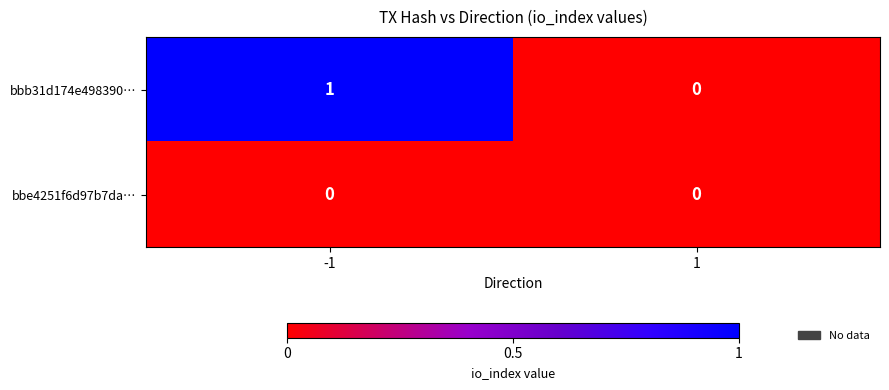

What is the total value across all series at -1?

1